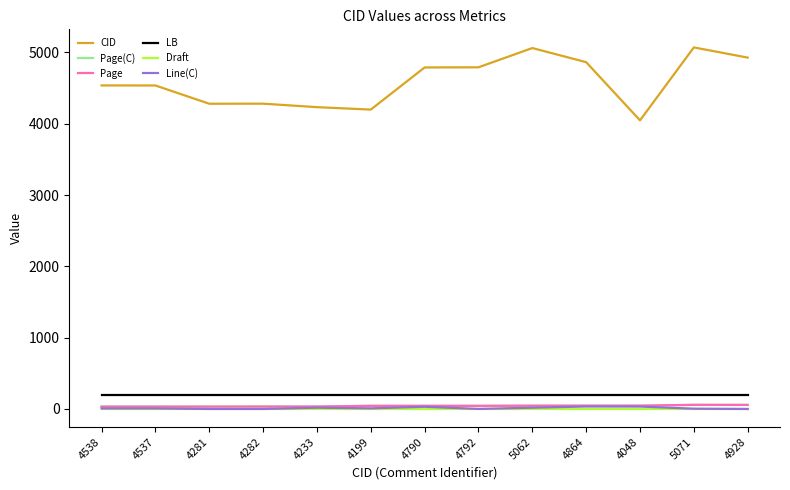

What is the sum of all Line(C) values?

166